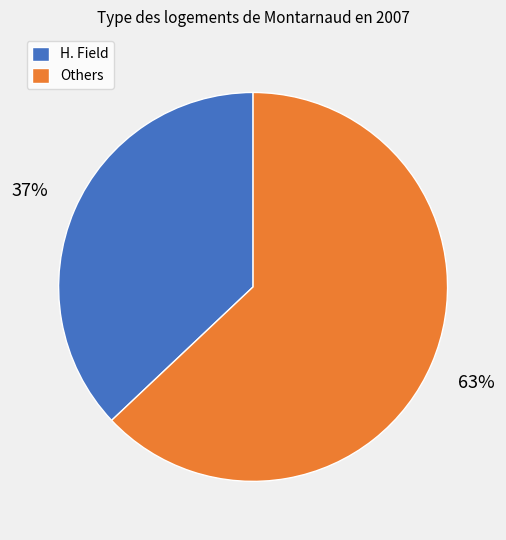

What percentage is the Others slice, to the nearest percent?

63%